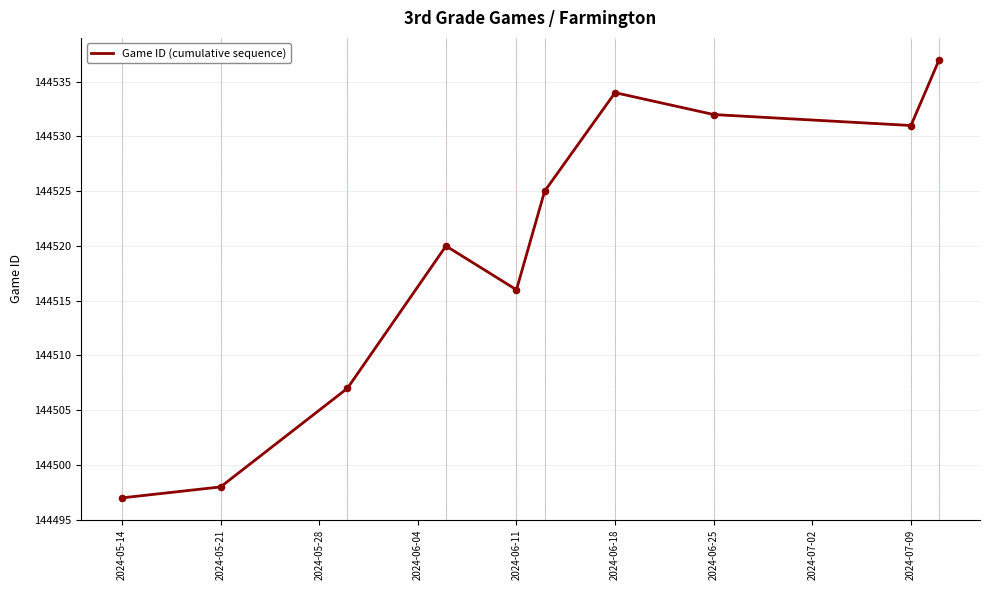

What is the greatest value displayed?

144537